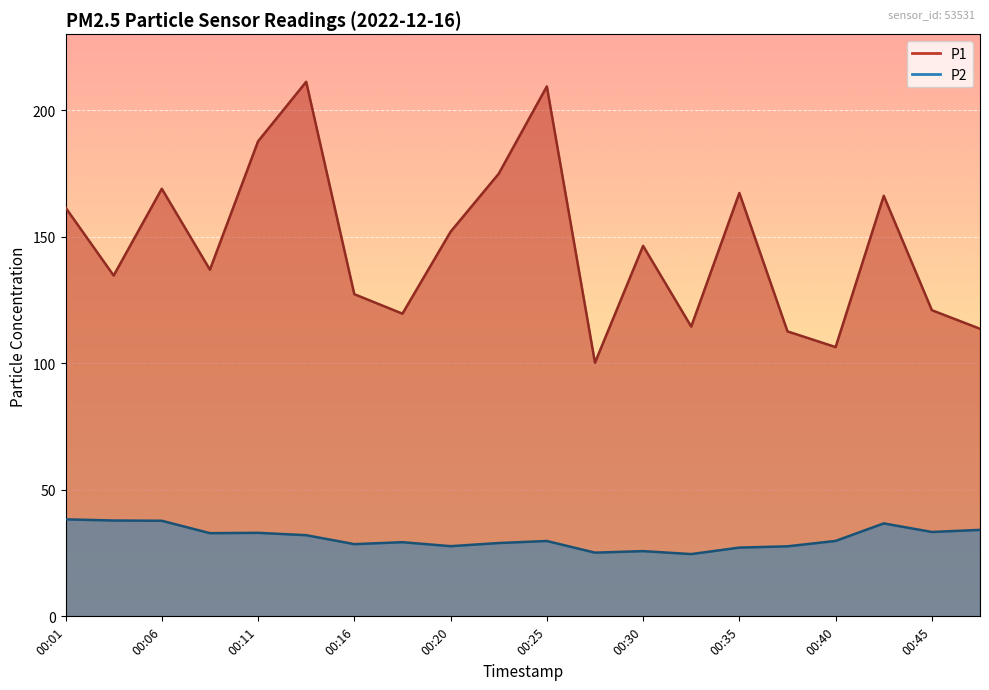

How many categories are shown in the chart?

20